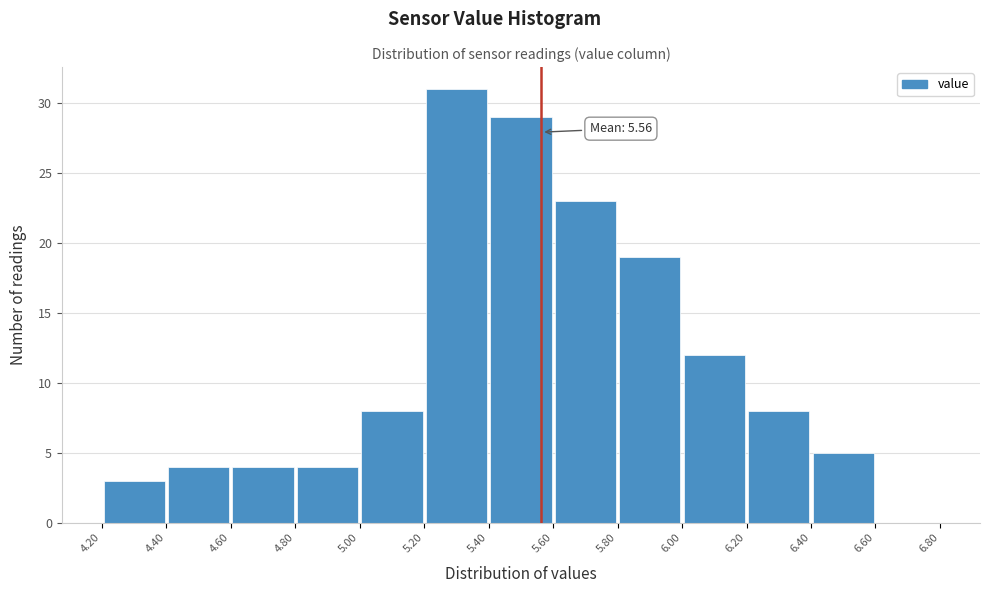

Which range on the x-axis has the tallest bar?

5.20 to 5.40